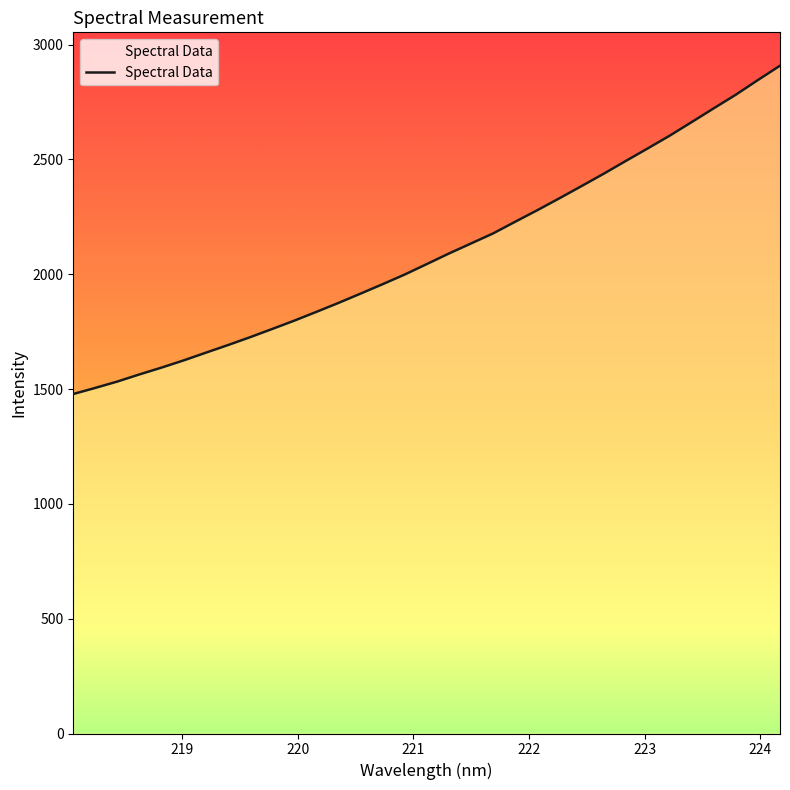

What is the minimum value shown in the chart?

1478.4